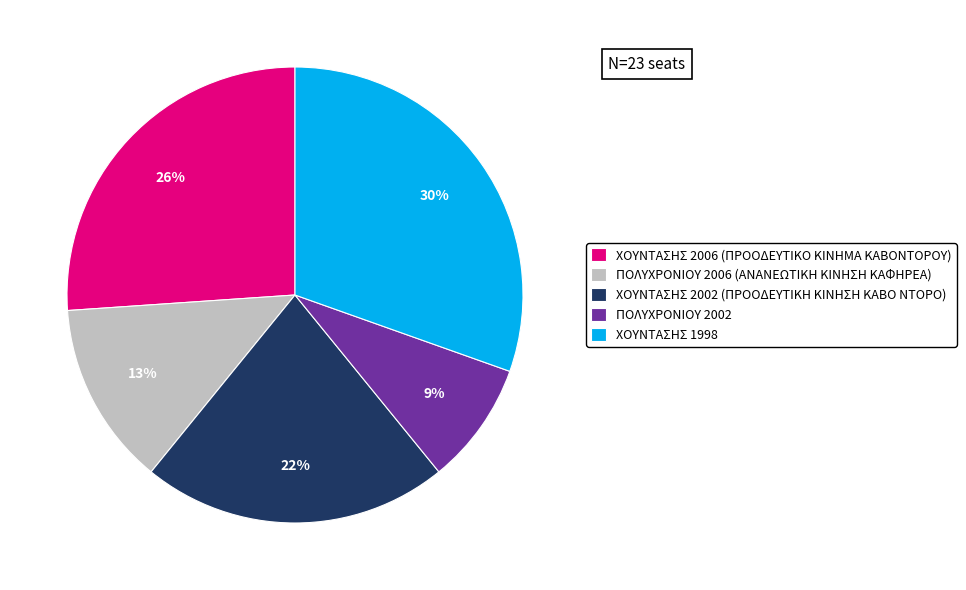

What is the smallest slice in the pie chart?

ΠΟΛΥΧΡΟΝΙΟΥ 2002